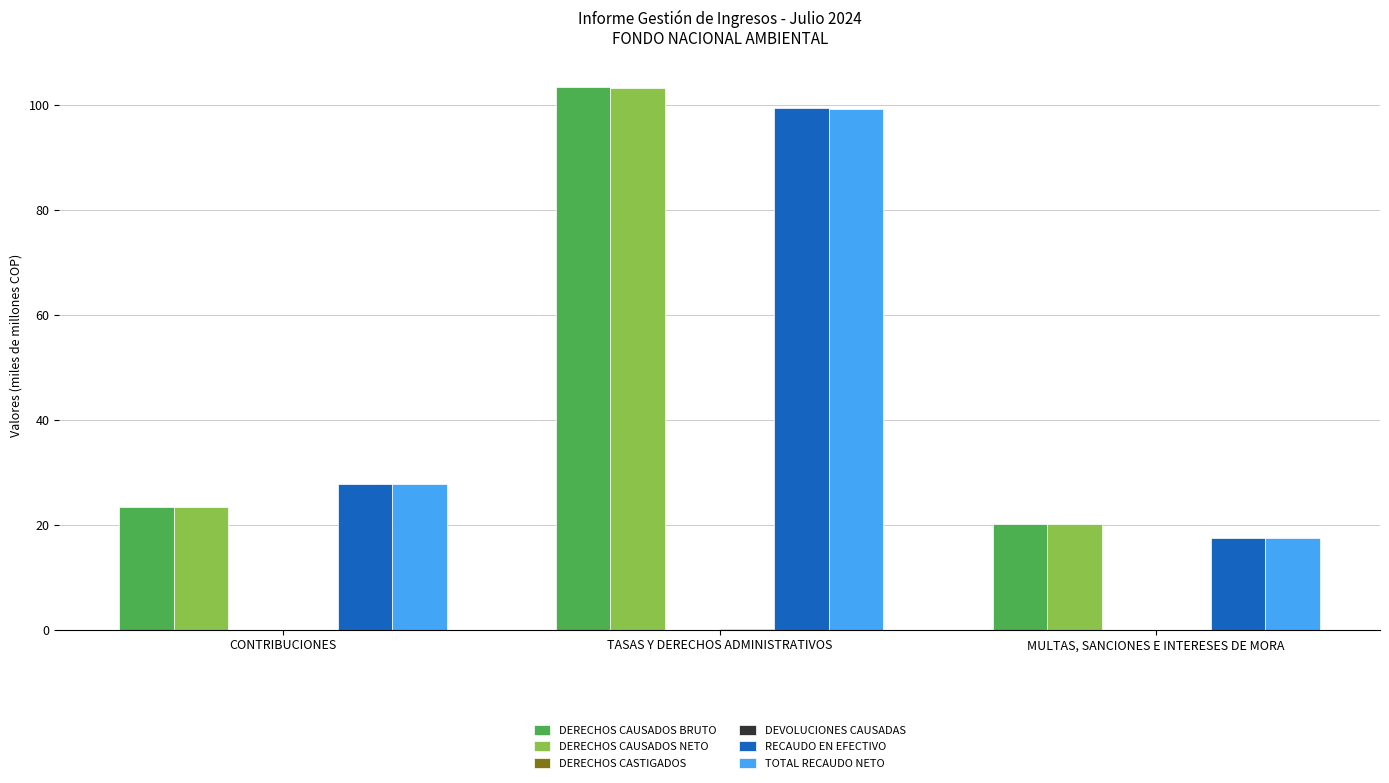

Count the number of data series in this chart.

5